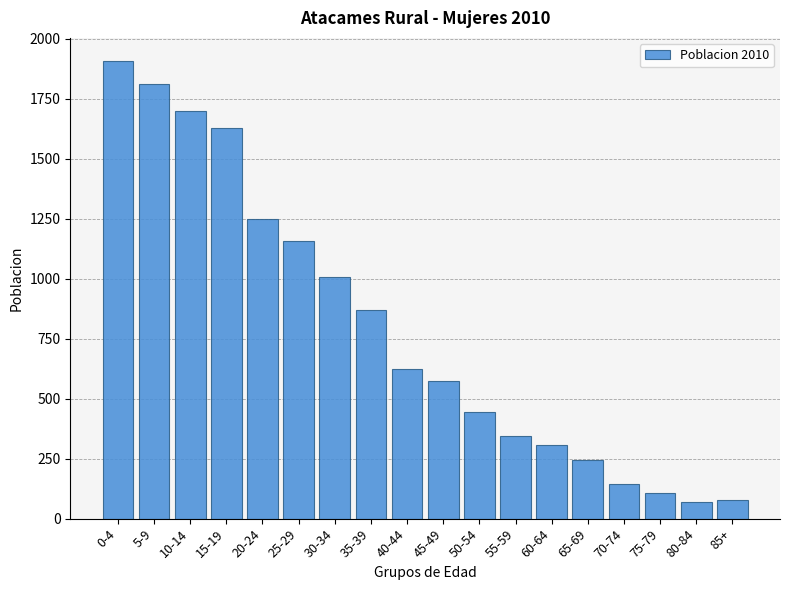

Reading right to left, extract all data points from this chart.

85+=79	80-84=68	75-79=108	70-74=145	65-69=244	60-64=307	55-59=346	50-54=443	45-49=575	40-44=625	35-39=869	30-34=1007	25-29=1157	20-24=1250	15-19=1630	10-14=1701	5-9=1813	0-4=1909